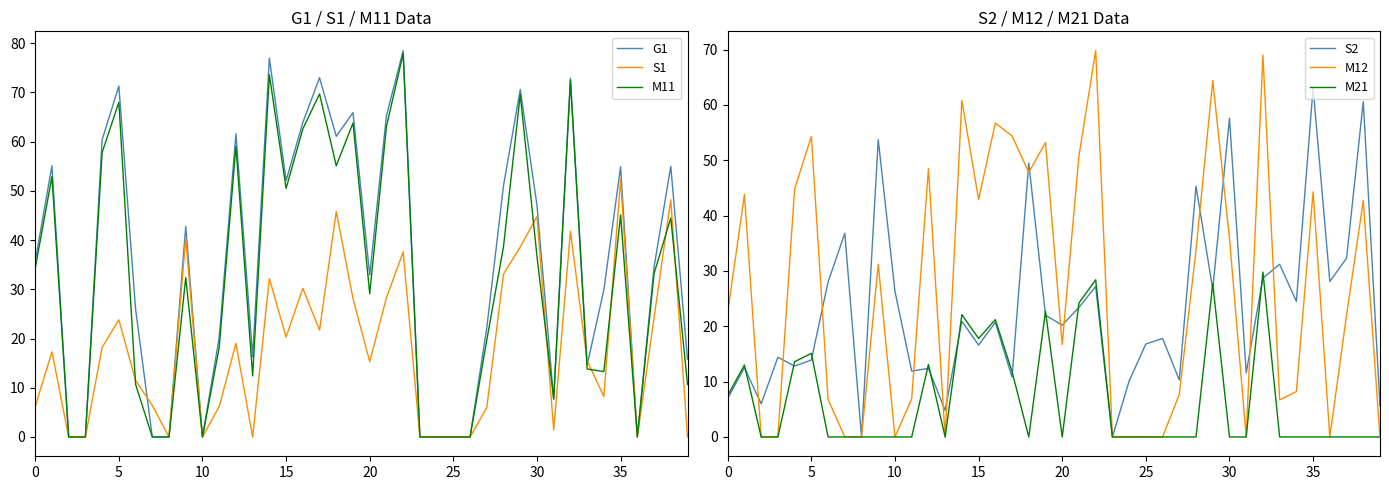

At which category does M21 reach its first local valley?

13